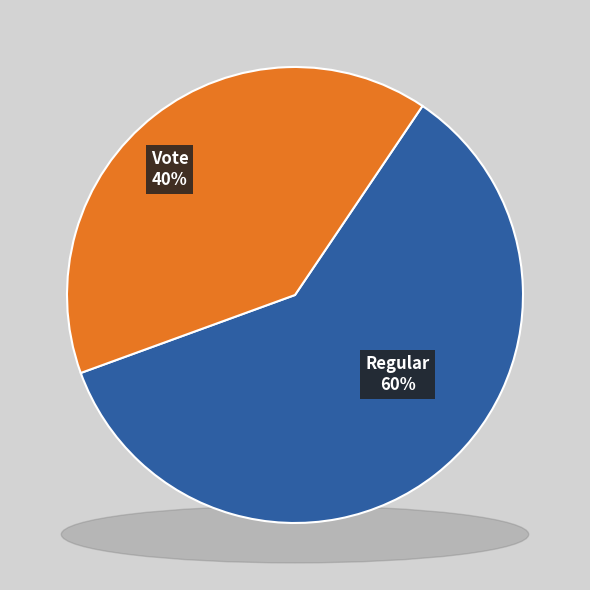

Rank the categories by value from highest to lowest.

Regular (io_index=3), Vote (io_index=2)